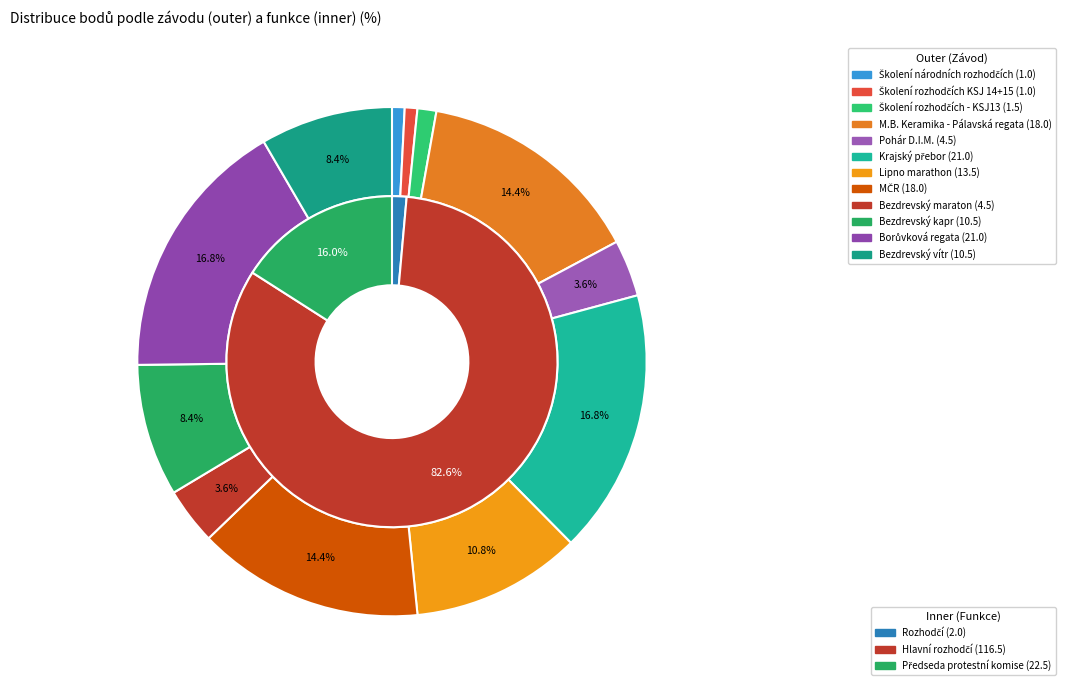

The Krajský přebor slice represents 17% of the pie. True or false?

True